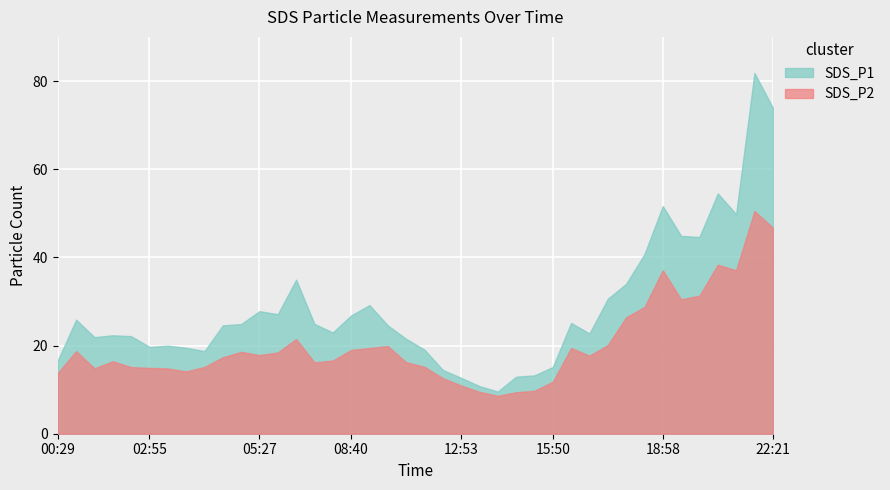

How many distinct data groups are displayed?

2